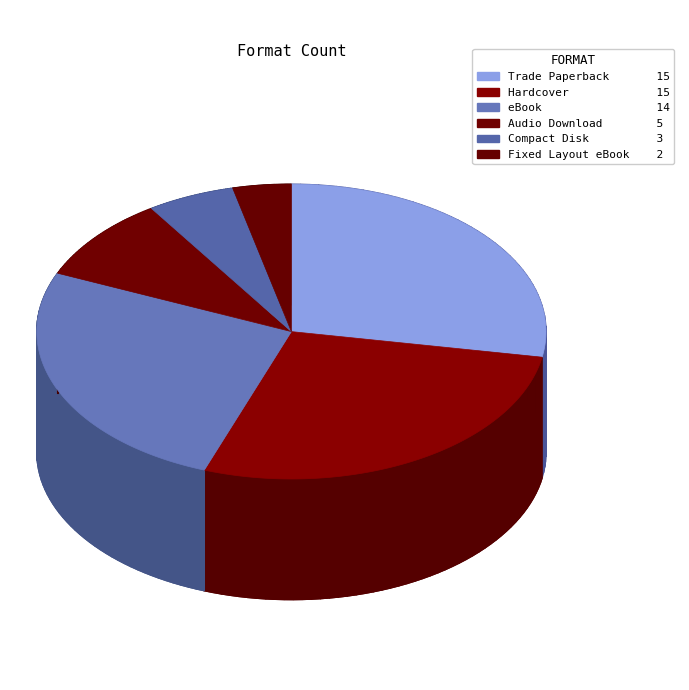

True or false: Audio Download accounts for 9% of the total.

True